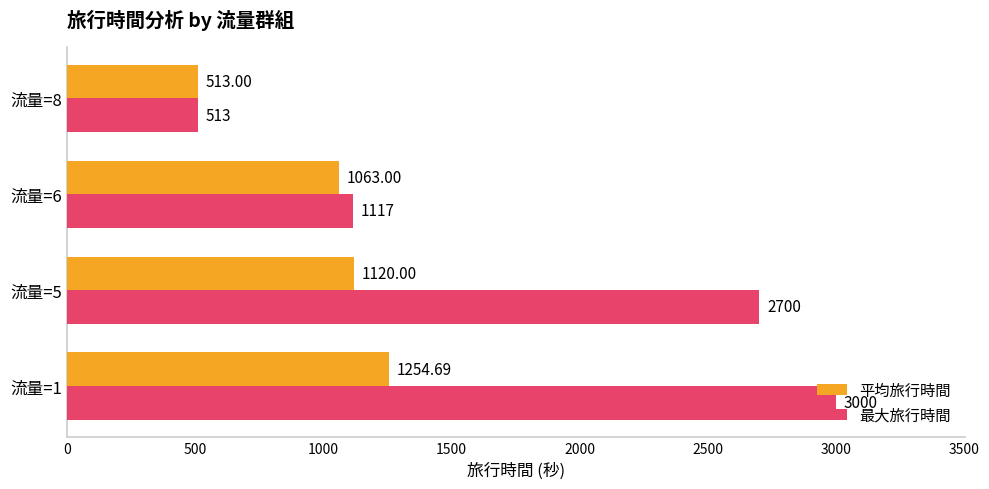

Which series has the largest range (max minus min)?

最大旅行時間